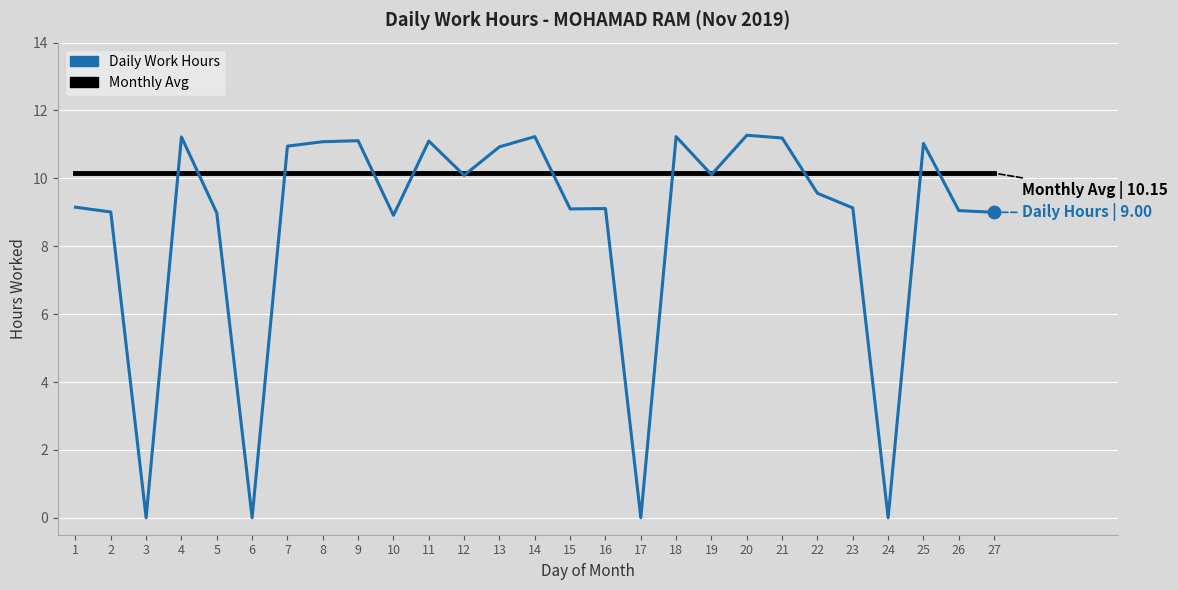

What is the total value across all series at 6?

10.2